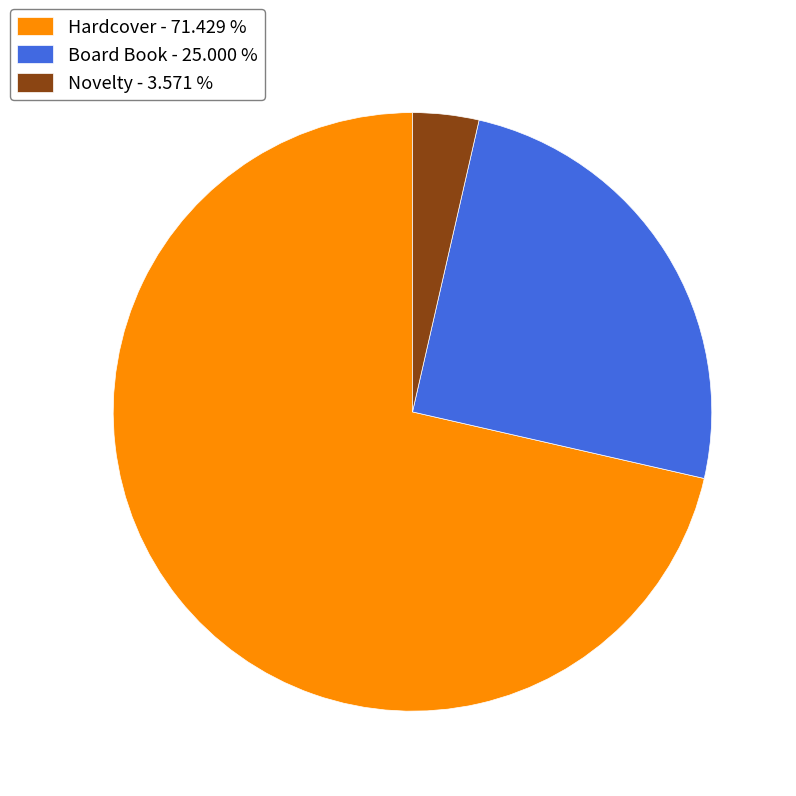

What is the ratio of the value at Hardcover - 71.429 % to the value at Board Book - 25.000 %?

2.9